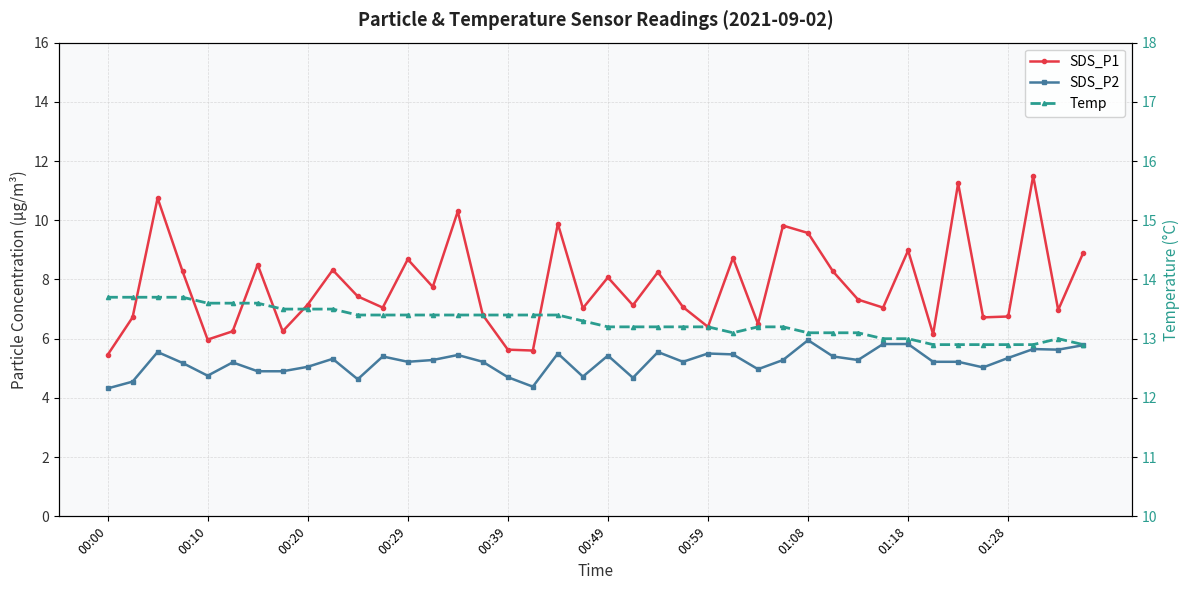

At how many categories does at least one series exceed 13?

31